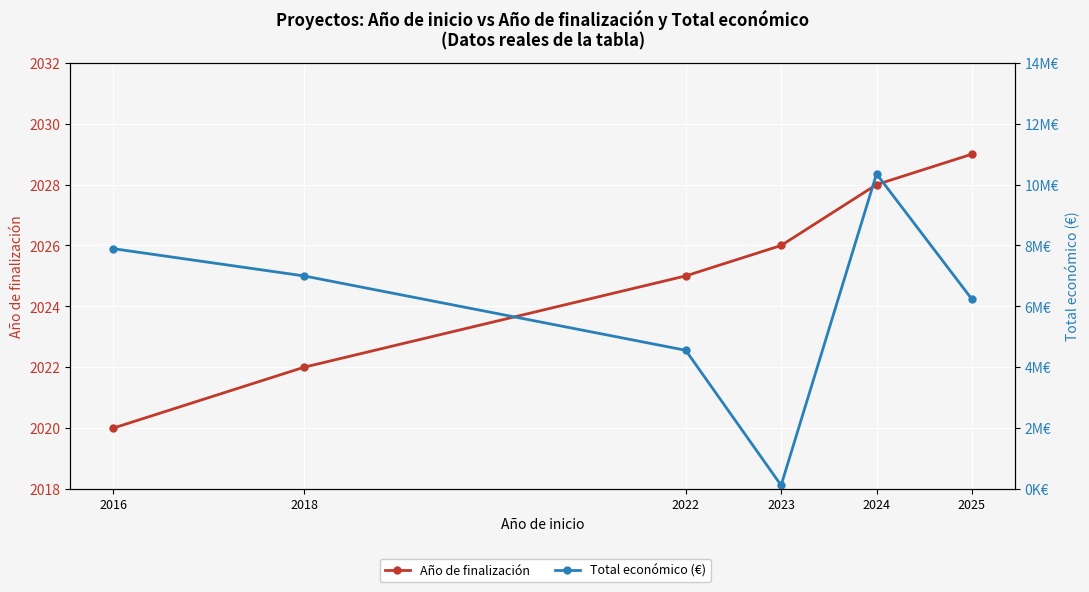

At which category is the sum across all series the highest?

2024